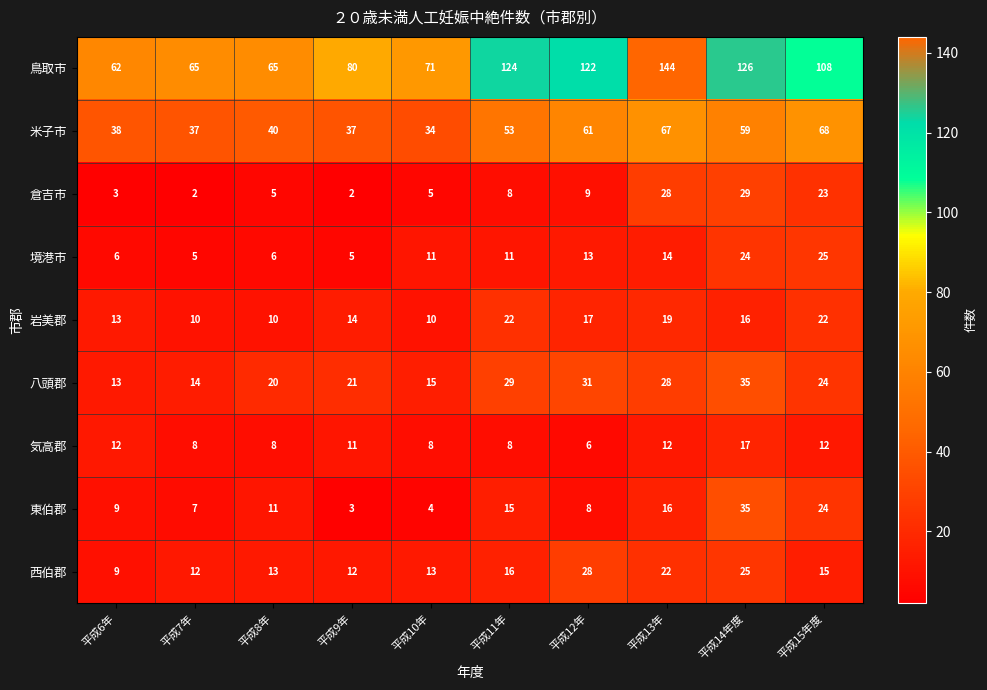

At 平成9年, list the series in order from largest to smallest.

鳥取市, 米子市, 八頭郡, 岩美郡, 西伯郡, 気高郡, 境港市, 東伯郡, 倉吉市